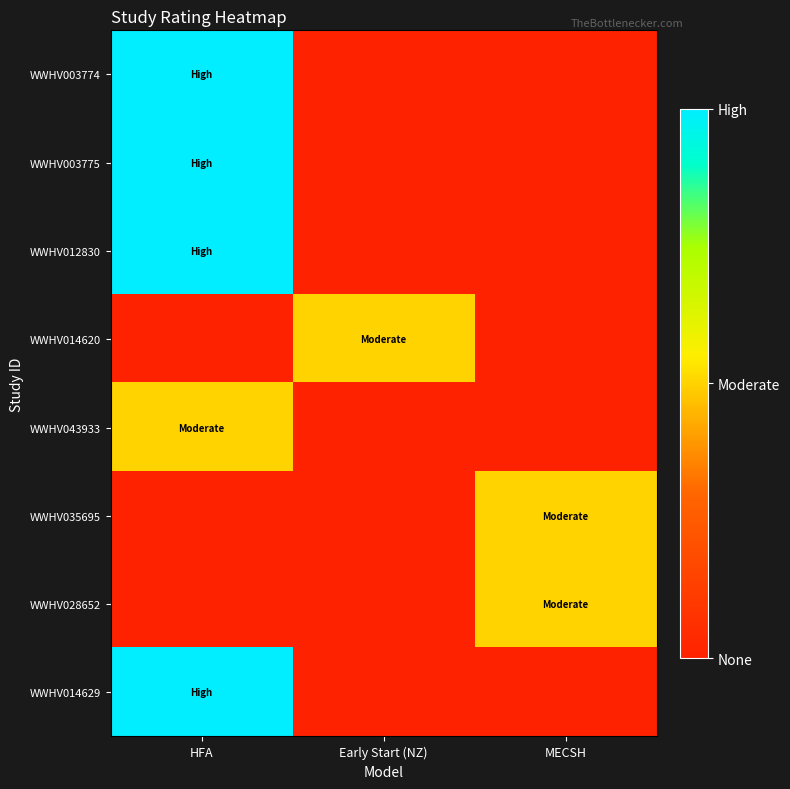

What is the total value across all series at HFA?

9